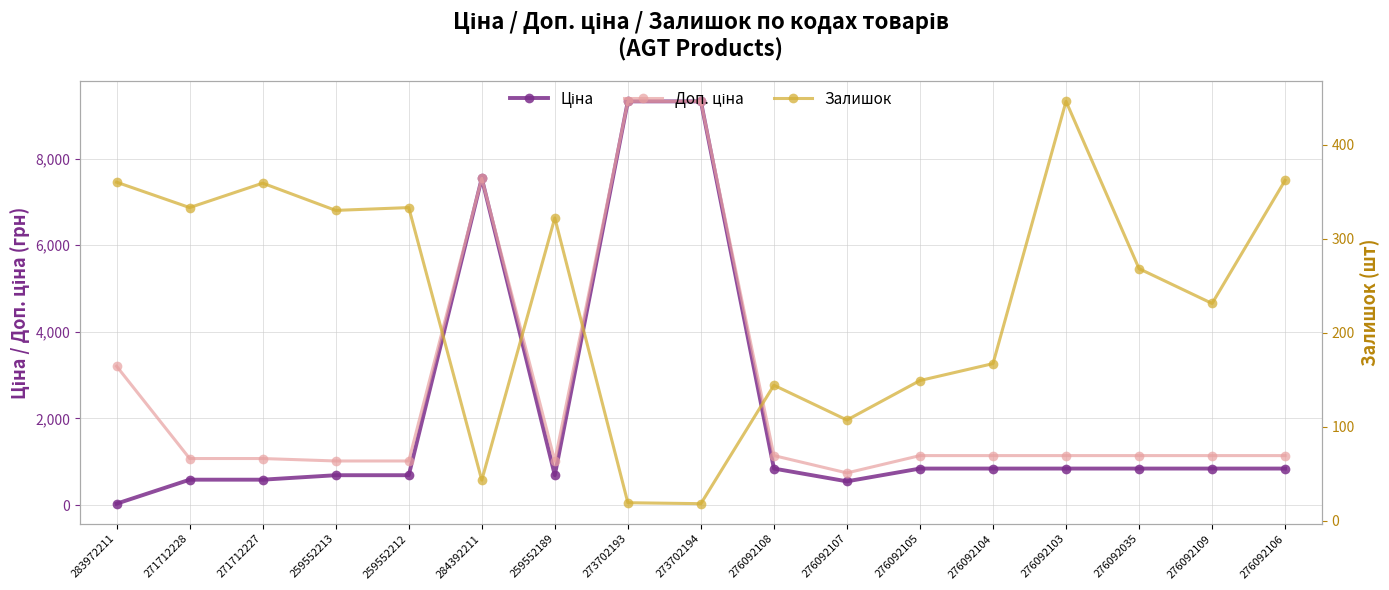

What is the sum of the Доп. ціна values at 276092103 and 276092105?

2284.1